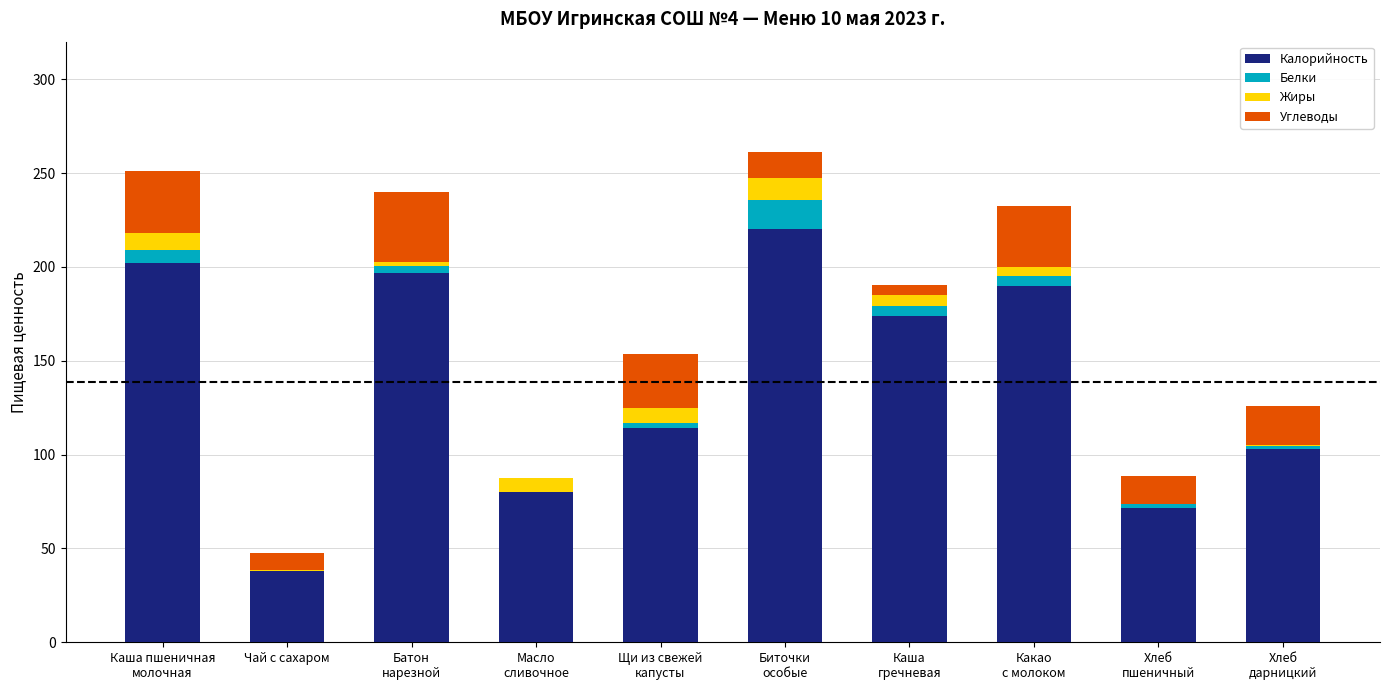

Are the bars horizontal?

No